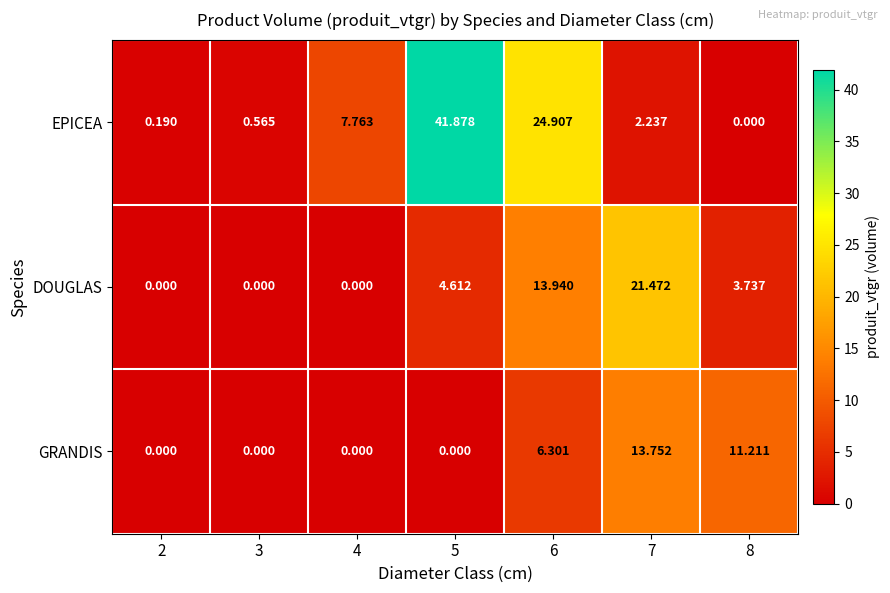

How many categories are shown in the chart?

7